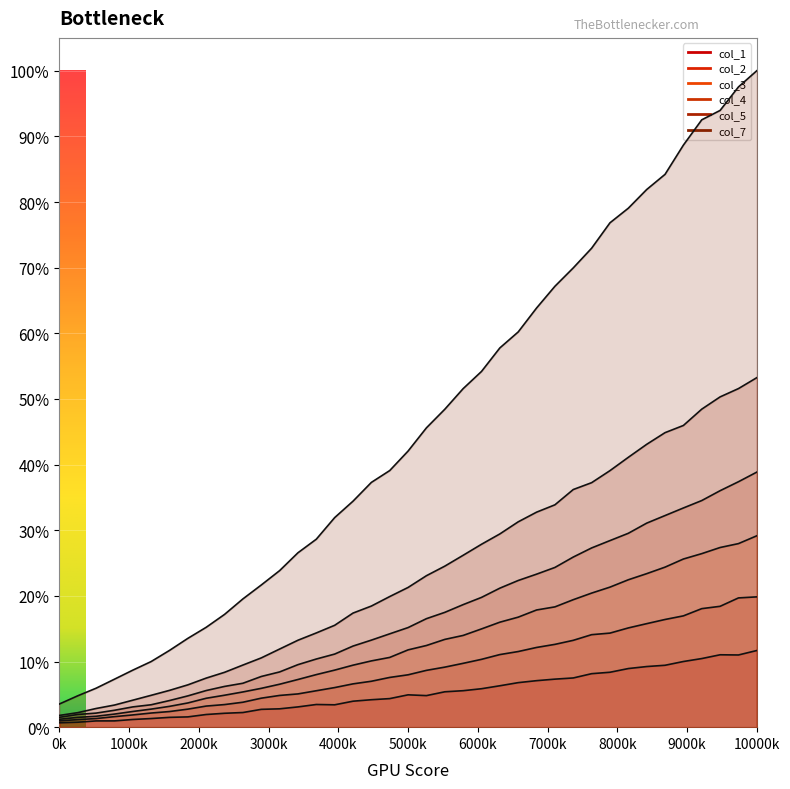

The col_1 series shows 0.0 at 1000k. True or false?

False